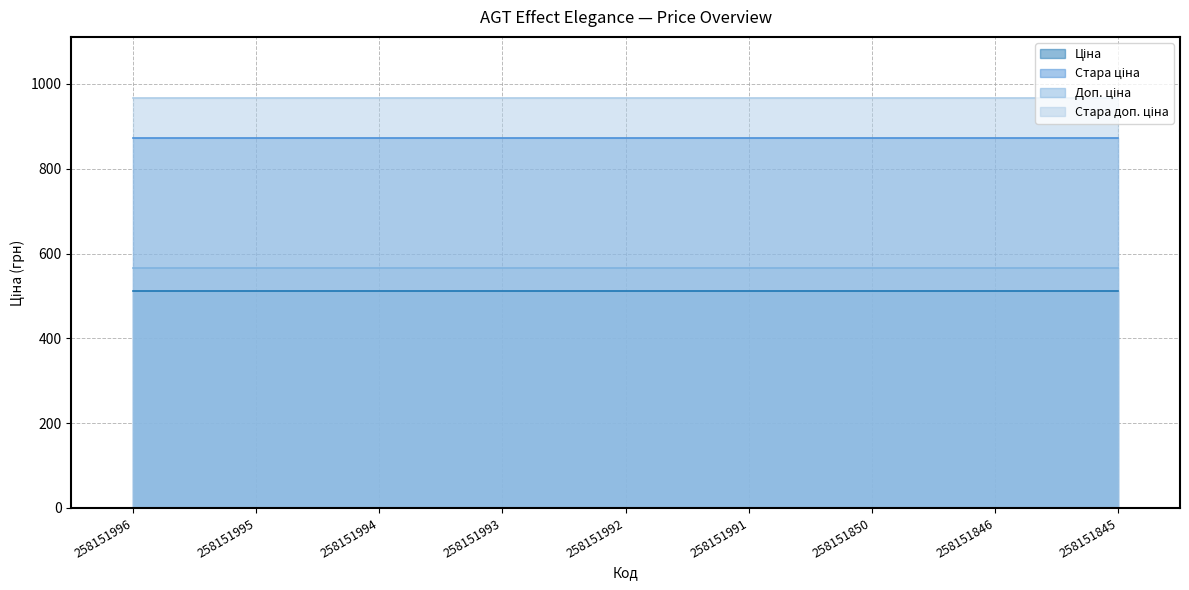

True or false: Ціна and Доп. ціна intersect in this chart.

False